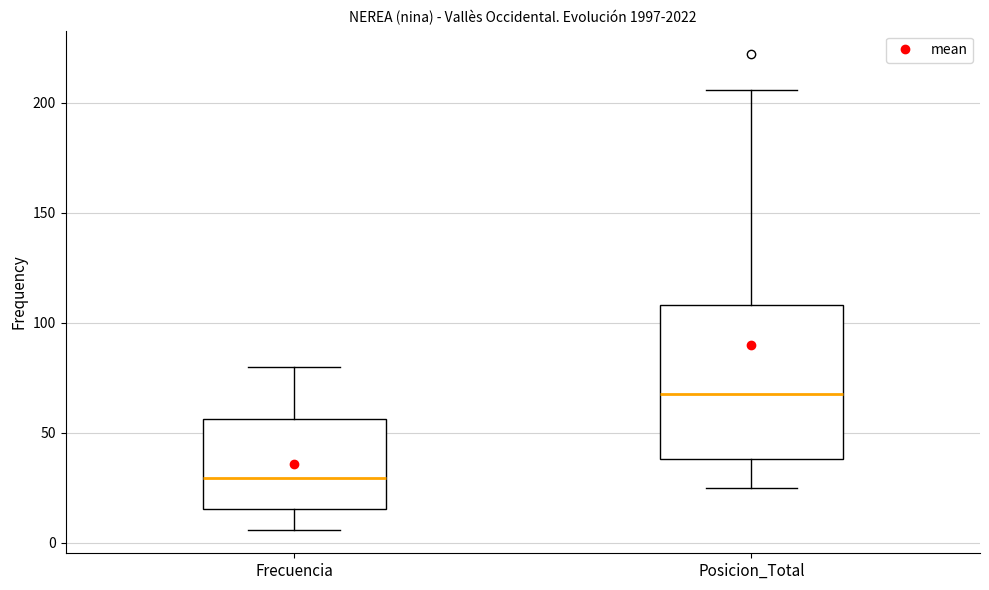

Reading left to right, transcribe this box plot: for each box, give where its median line is, the range the box spans, and where its two whiskers end, as read against the y-axis. The values are not printed on the chart, so give them approximately, as read against the axis.

Frecuencia: median 30, box 15 to 55, whiskers 5 to 80
Posicion_Total: median 70, box 40 to 110, whiskers 25 to 205